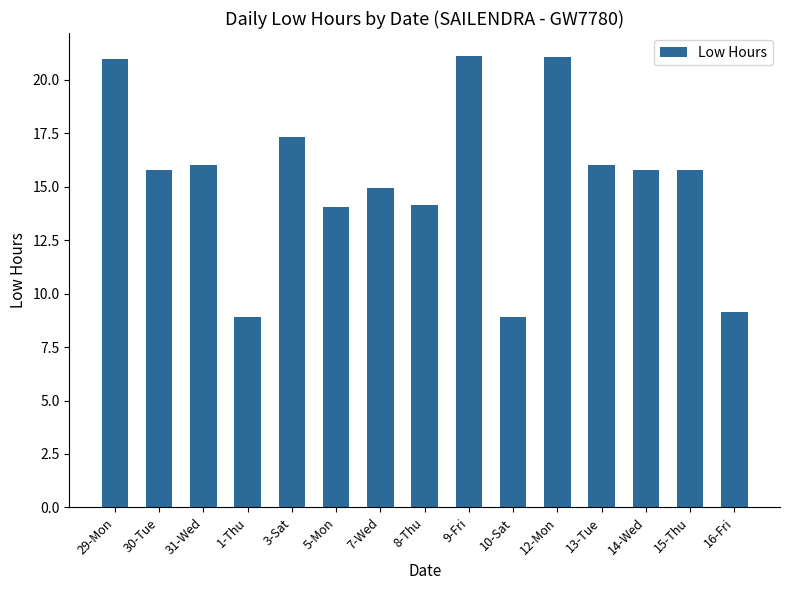

How many bars are there in total?

15